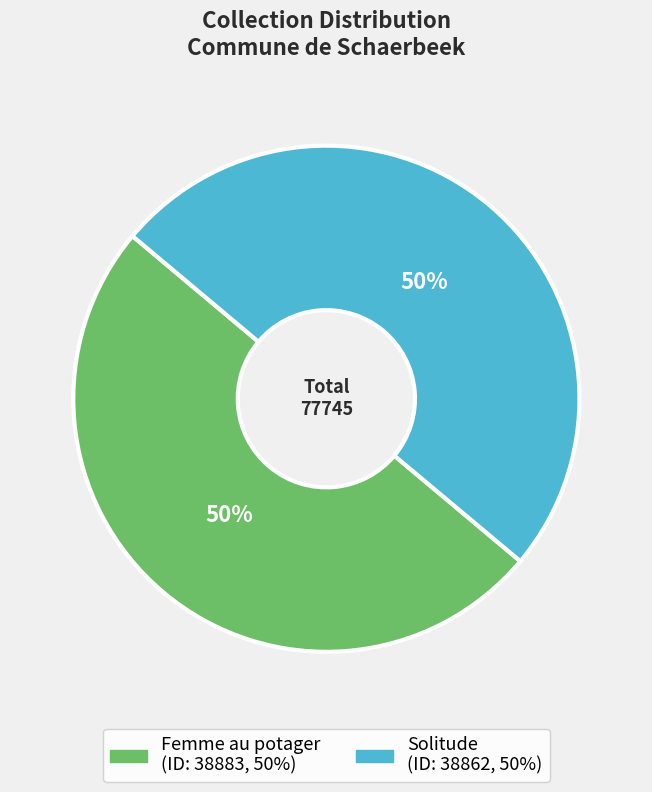

To the nearest percent, what portion does Solitude represent?

50%